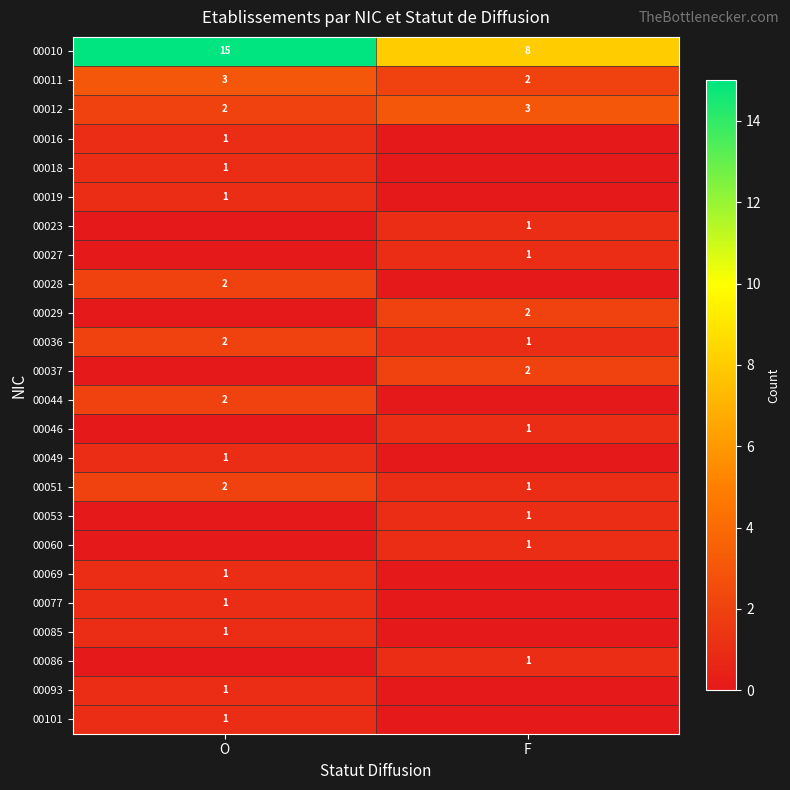

Where is 00036 nearest to the value 1?

F